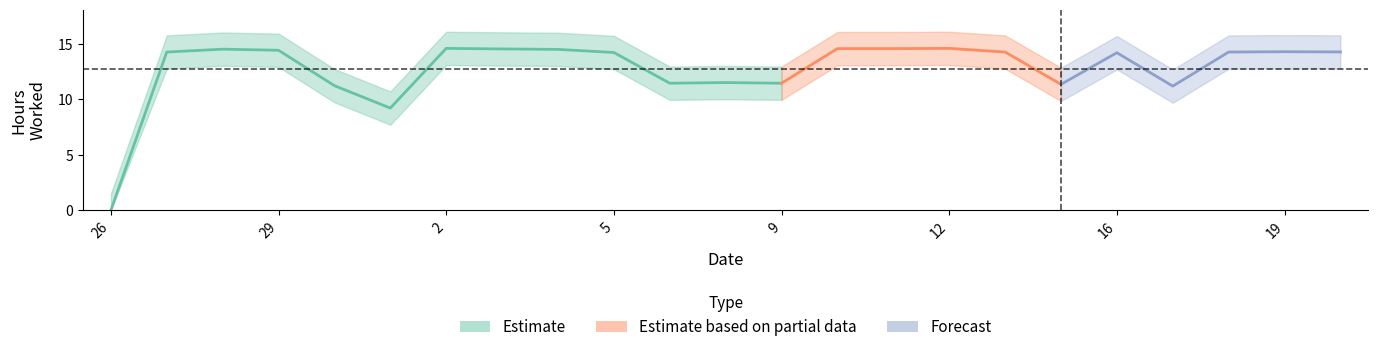

Where does the data first go above 14?

27